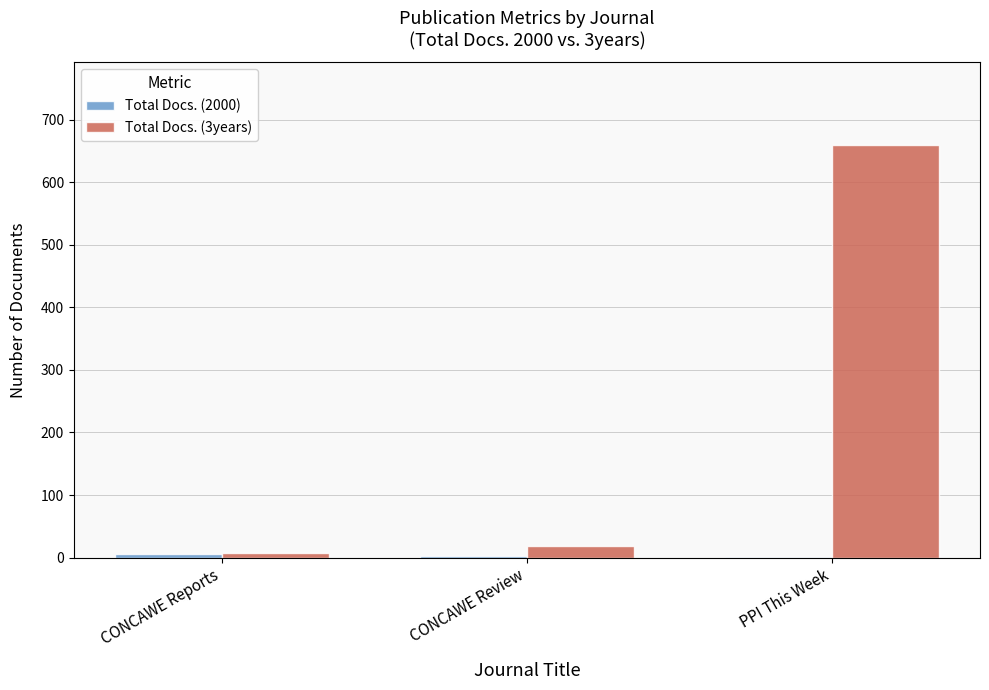

Which series has the largest total across all categories?

Total Docs. (3years)